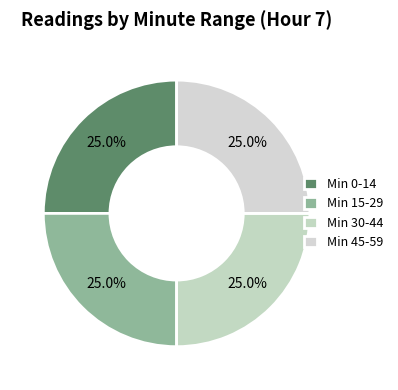

How many slices are in this pie chart?

4